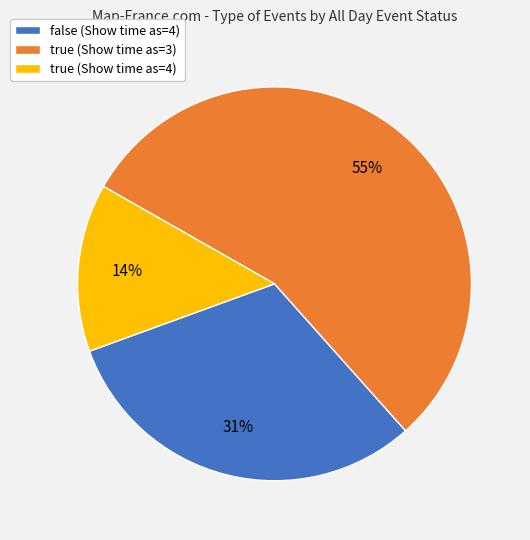

Is it true that true (Show time as=4) is 1% of the pie?

False